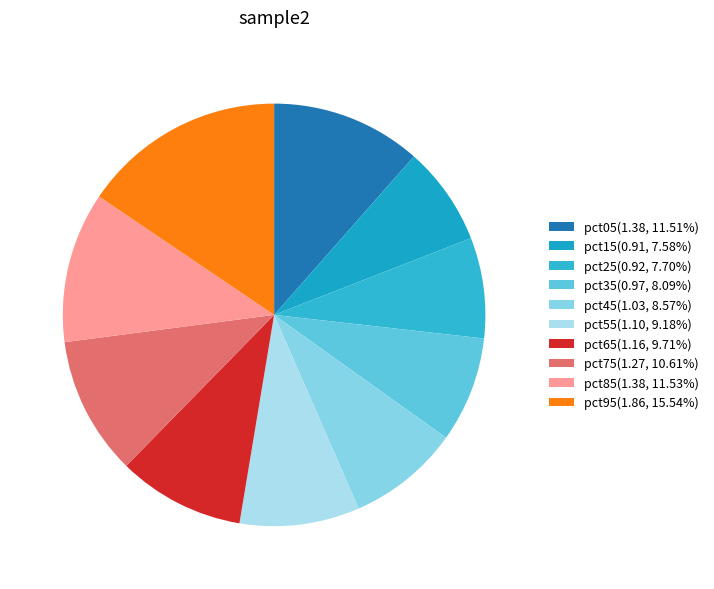

How many segments does this pie chart have?

10